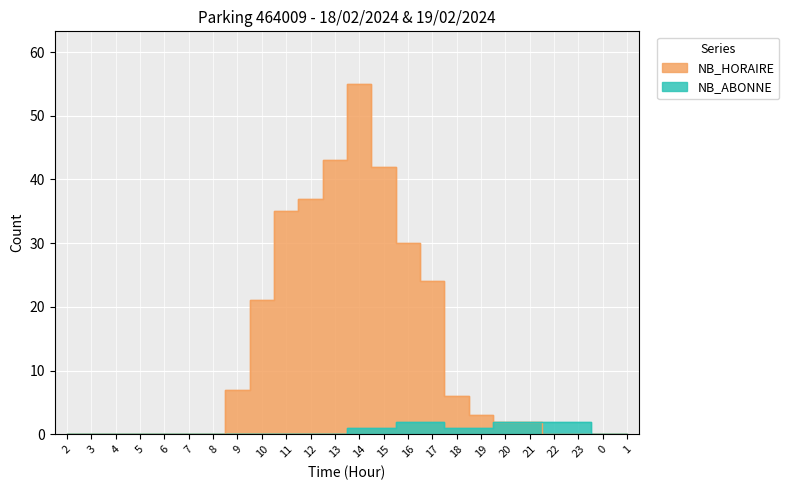

Reading left to right, extract all data points from this chart.

NB_HORAIRE: 2=0	3=0	4=0	5=0	6=0	7=0	8=0	9=7	10=21	11=35	12=37	13=43	14=55	15=42	16=30	17=24	18=6	19=3	20=2	21=2	22=0	23=0	0=0	1=0
NB_ABONNE: 2=0	3=0	4=0	5=0	6=0	7=0	8=0	9=0	10=0	11=0	12=0	13=0	14=1	15=1	16=2	17=2	18=1	19=1	20=2	21=2	22=2	23=2	0=0	1=0